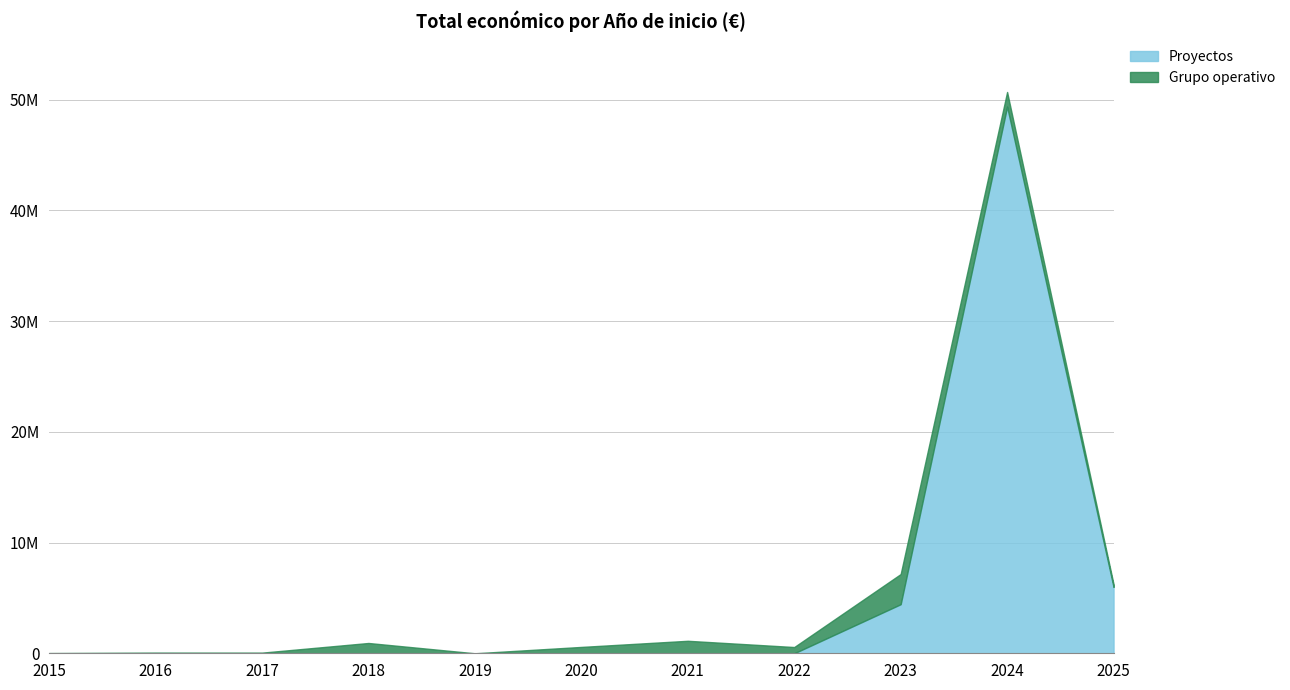

List the labels in order of value, smallest first.

2015, 2016, 2017, 2018, 2019, 2020, 2021, 2022, 2023, 2025, 2024